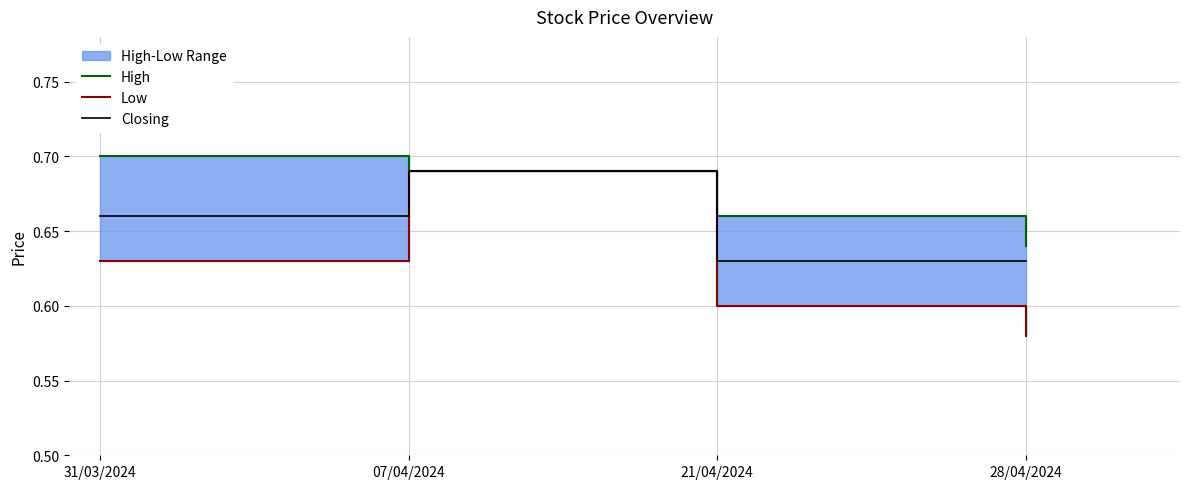

What is the greatest value displayed?

0.7